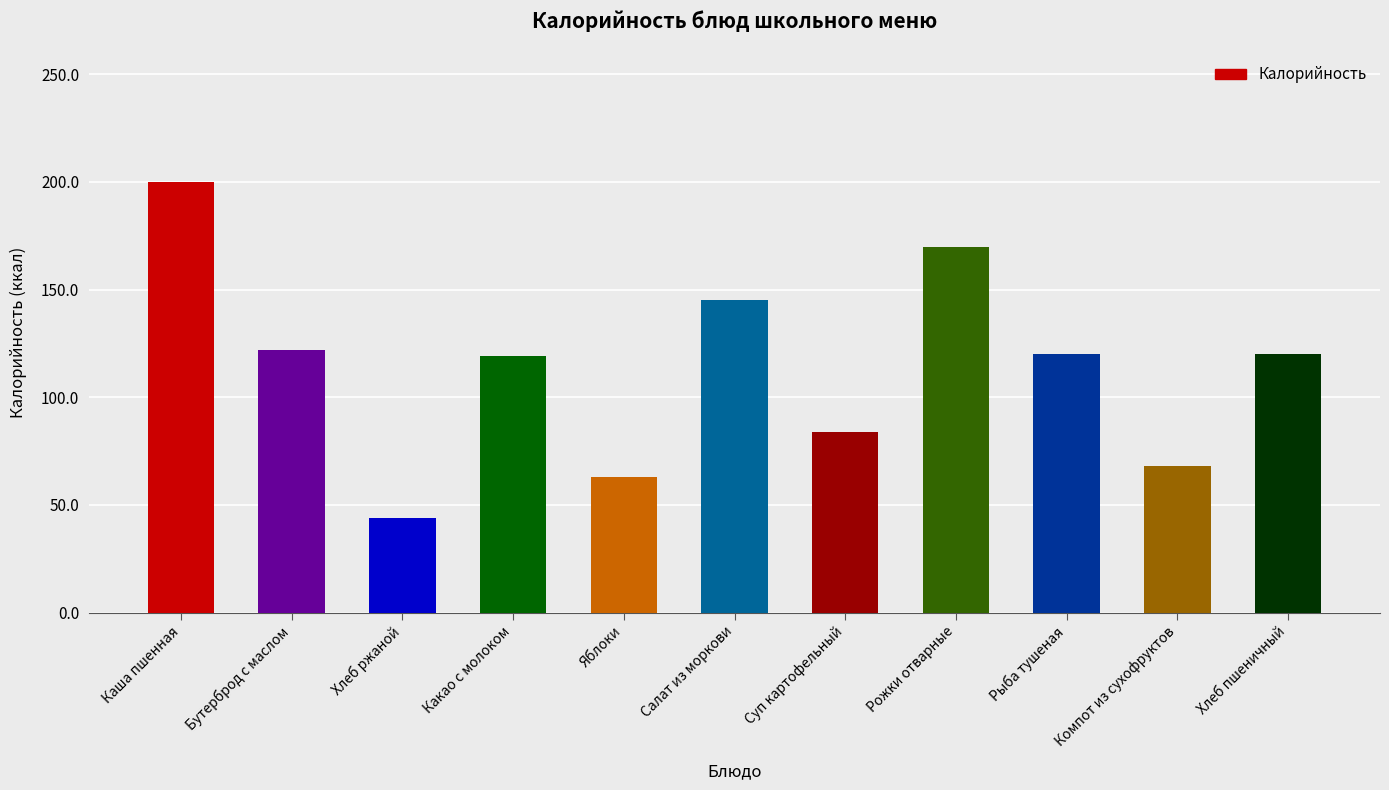

What is the sum of all values?

1255